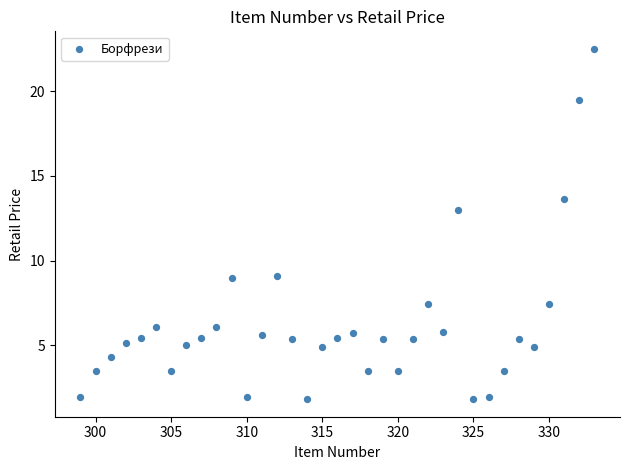

What is the range of Y values (max minus min)?

20.7